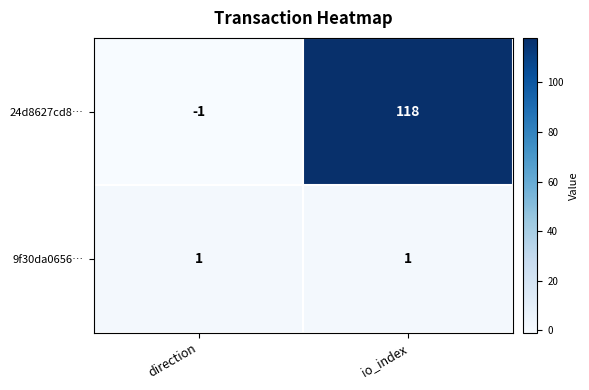

What is the difference between the highest and lowest values at direction?

2